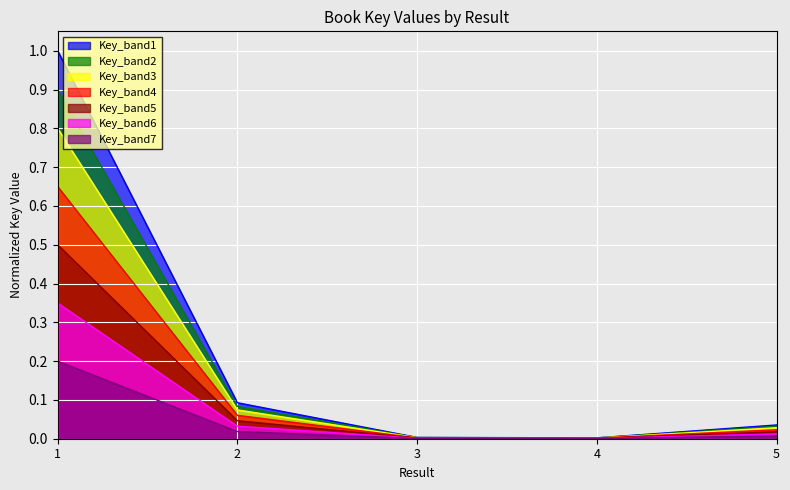

The Key_band1 series shows 1.0 at 1. True or false?

True